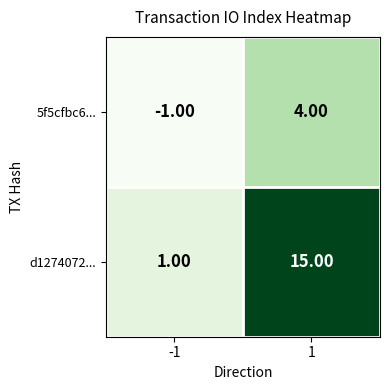

Which series has the largest total across all categories?

d1274072...